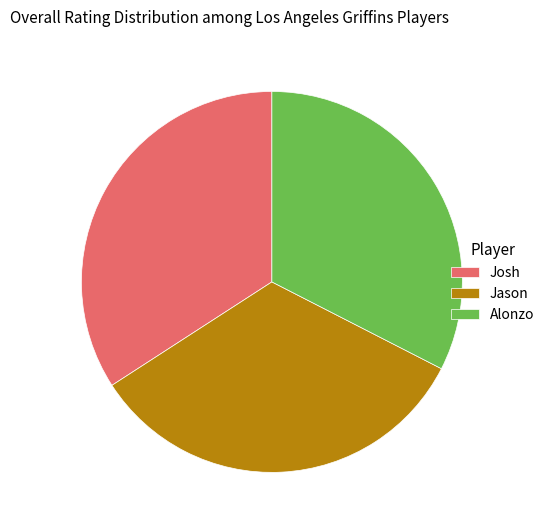

Rank the categories by value from highest to lowest.

Josh, Jason, Alonzo